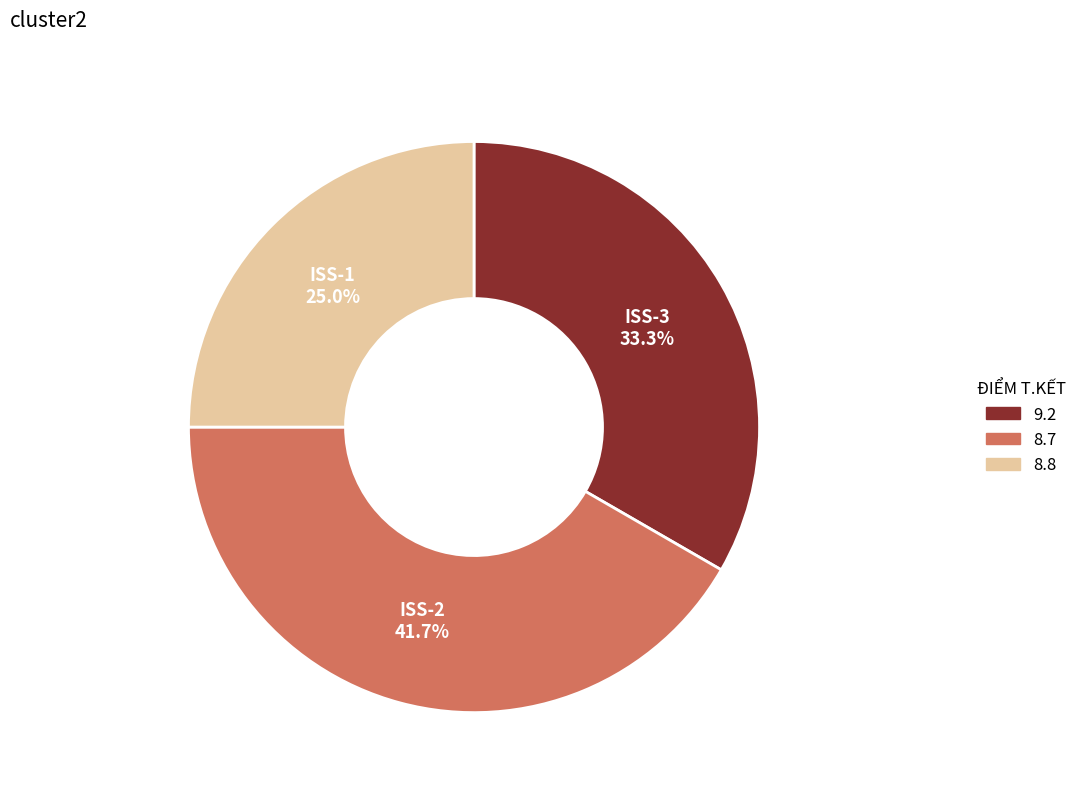

Is there any slice that represents more than half of the pie?

No